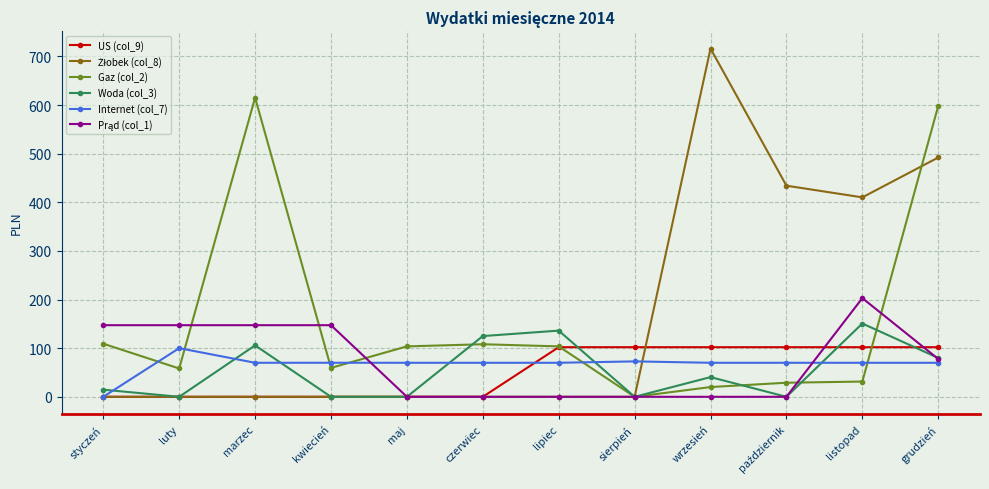

What is the total value across all series at listopad?

967.0